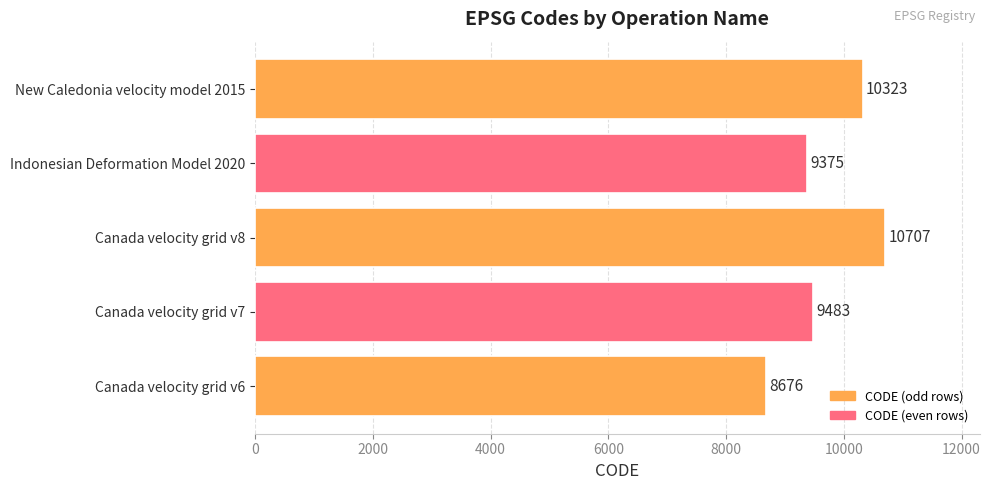

List the labels in order of value, largest first.

Canada velocity grid v8, New Caledonia velocity model 2015, Canada velocity grid v7, Indonesian Deformation Model 2020, Canada velocity grid v6